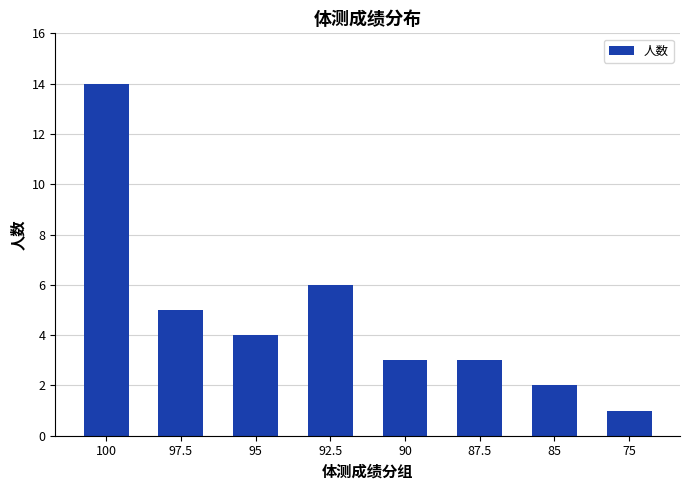

True or false: the data shows 1 at 75.

True